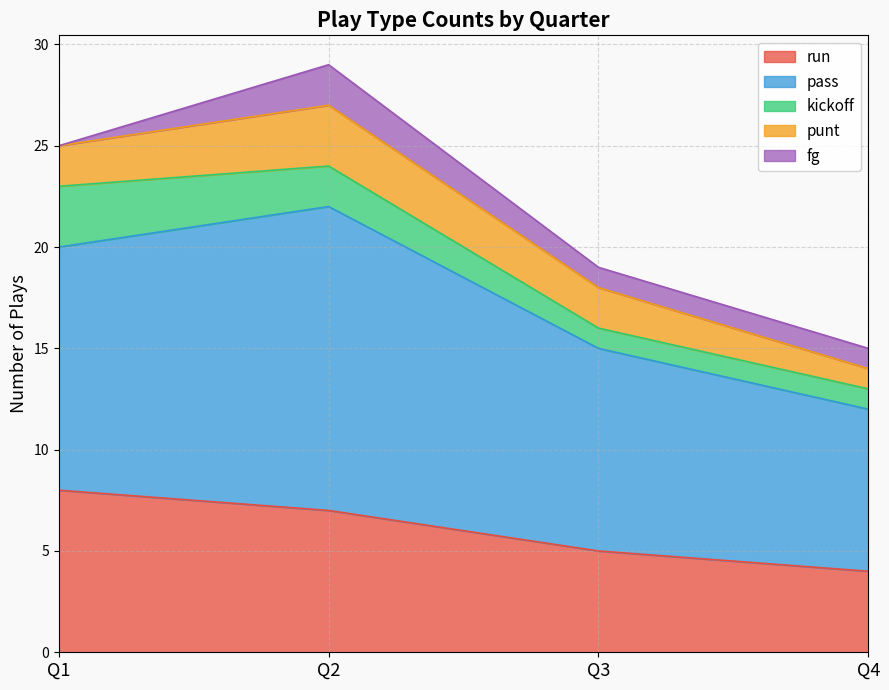

What is the value of the fg point at the 2nd from the left?

2